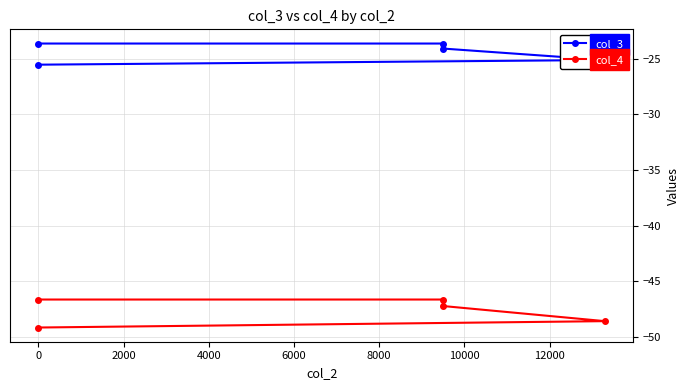

In col_4, how many points are higher than both neighbors (excluding endpoints)?

1